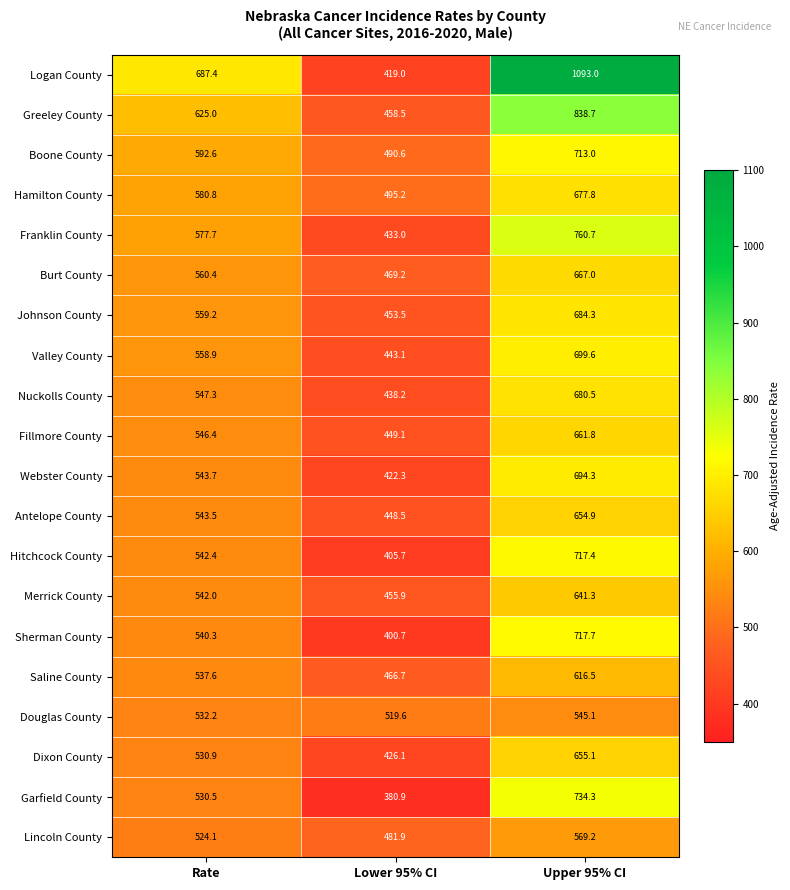

At which category is the sum across all series the highest?

Upper 95% CI